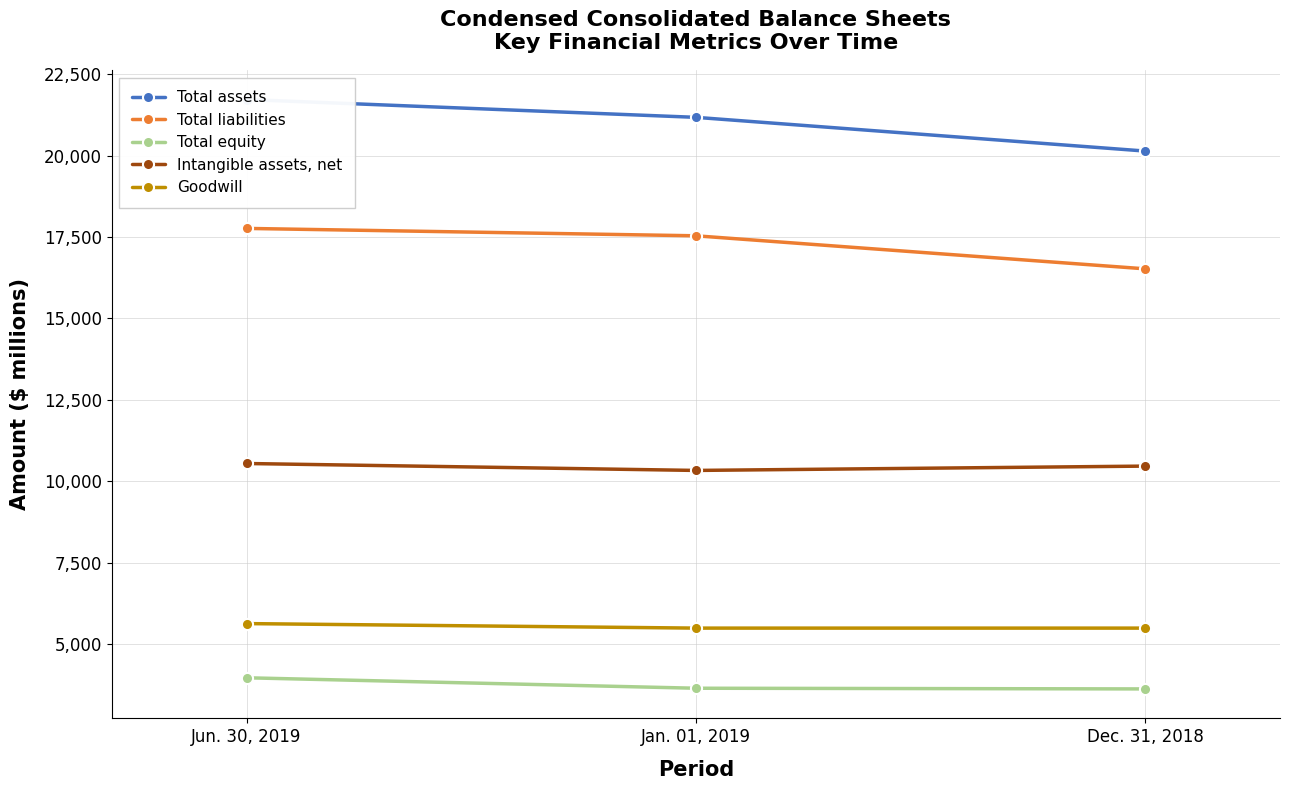

Which series contains the highest Y value?

Total assets